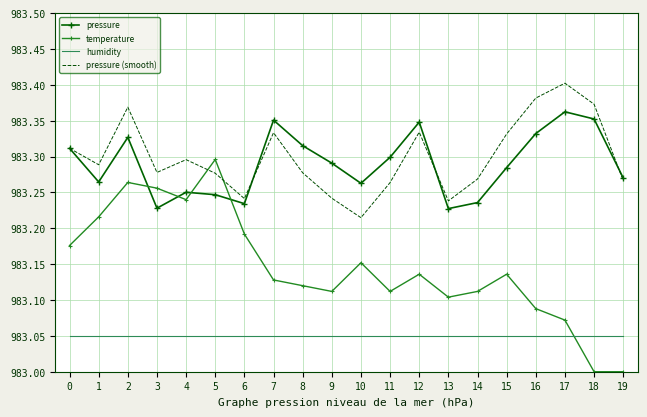

What are all the series names shown in the legend?

pressure, temperature, humidity, pressure (smooth)